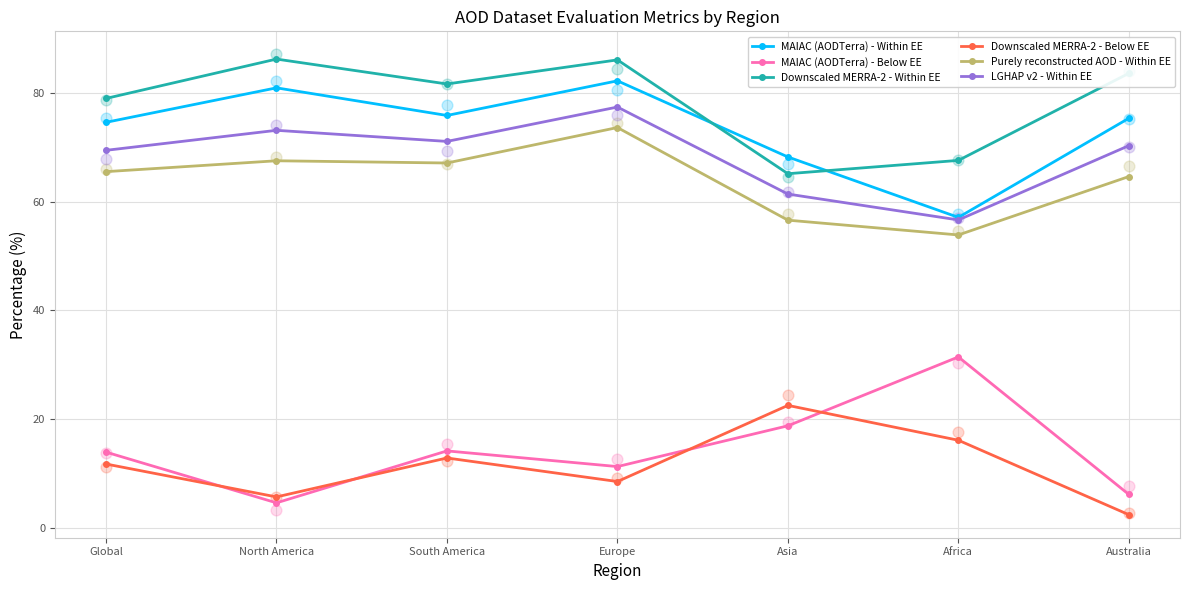

Which series contains the lowest Y value?

Downscaled MERRA-2 - Below EE